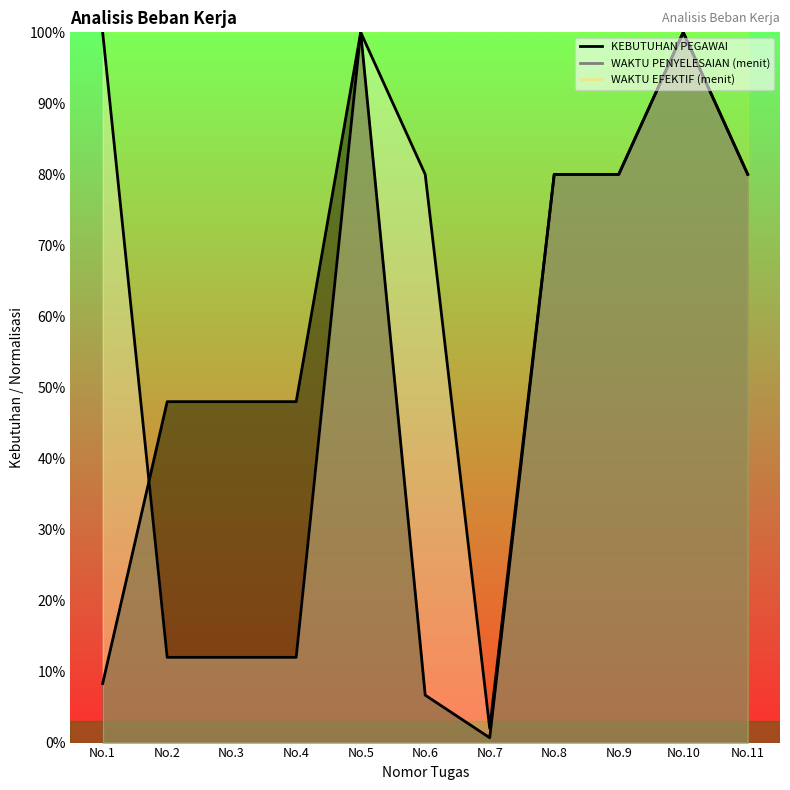

What is the total value across all series at No.9?

1.6